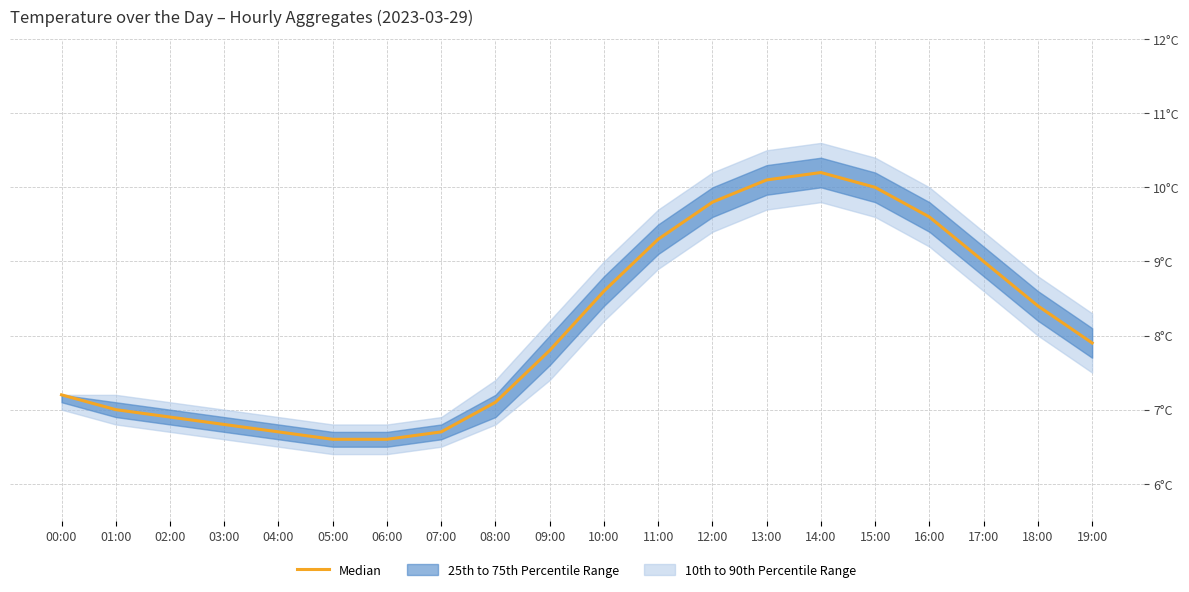

Where does the data first go above 7?

00:00